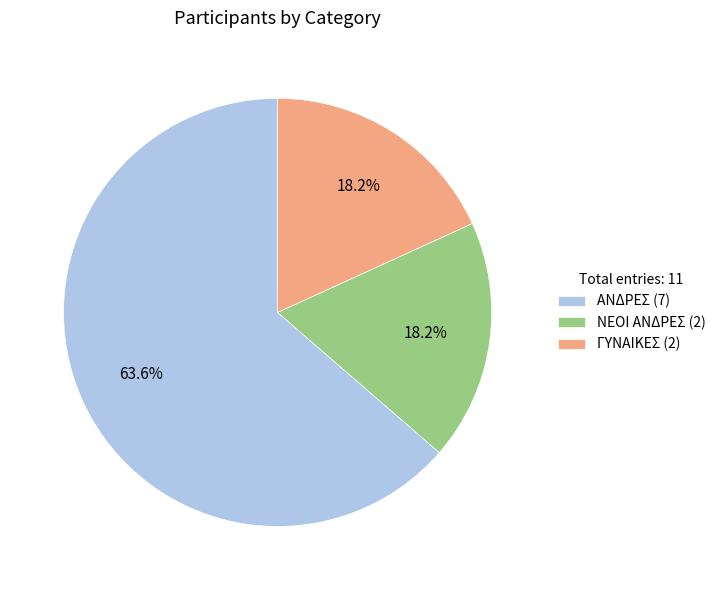

Combined, do ΝΕΟΙ ΑΝΔΡΕΣ and ΓΥΝΑΙΚΕΣ account for over 50%?

No